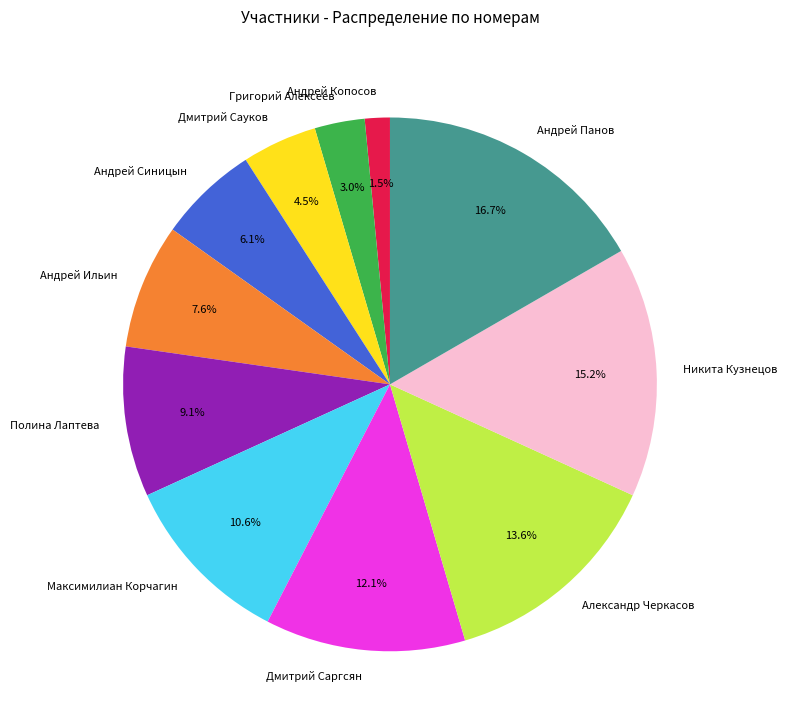

Rank the categories by value from highest to lowest.

Андрей Панов, Никита Кузнецов, Александр Черкасов, Дмитрий Саргсян, Максимилиан Корчагин, Полина Лаптева, Андрей Ильин, Андрей Синицын, Дмитрий Сауков, Григорий Алексеев, Андрей Копосов